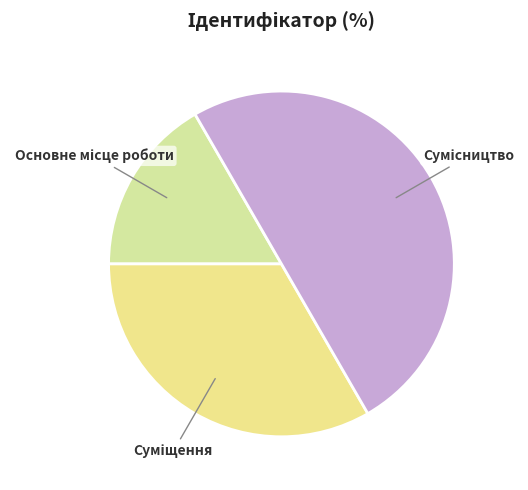

To the nearest percent, what is the difference between the largest and smallest slice percentages?

33%